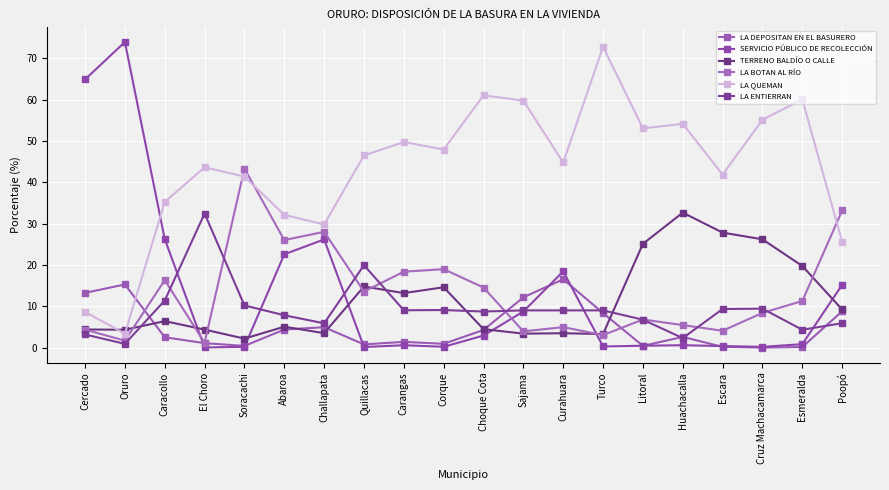

What is the maximum value shown in the chart?

74.0